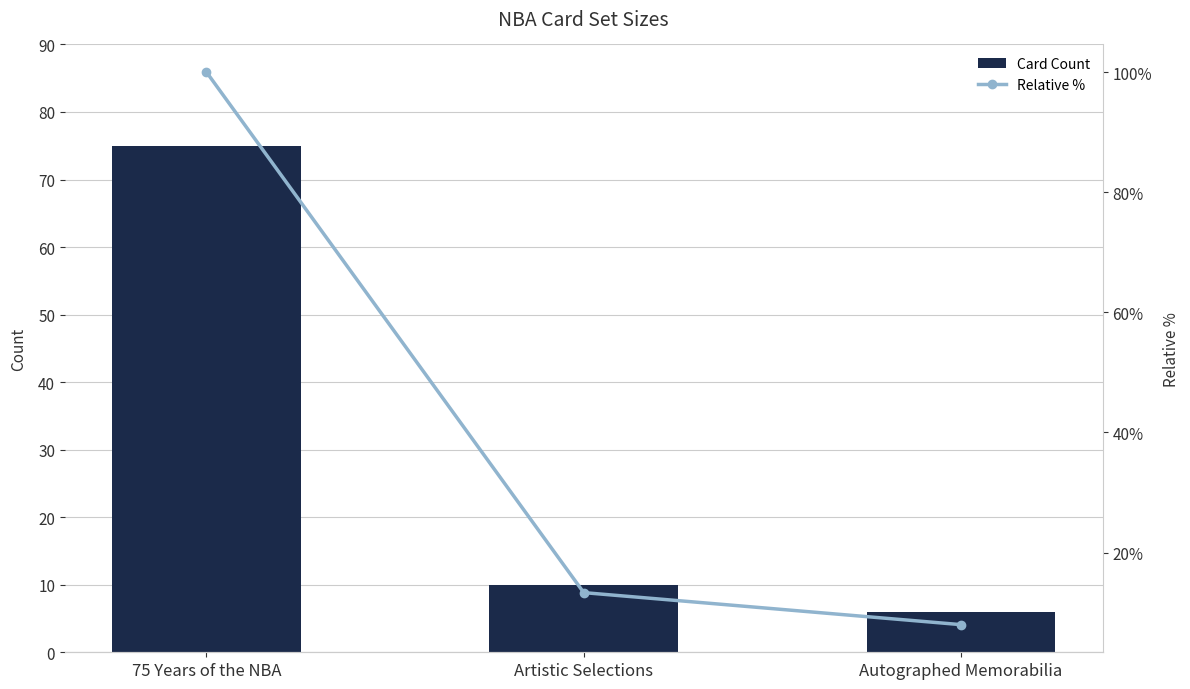

The Card Count series shows 13.0 at Artistic Selections. True or false?

False